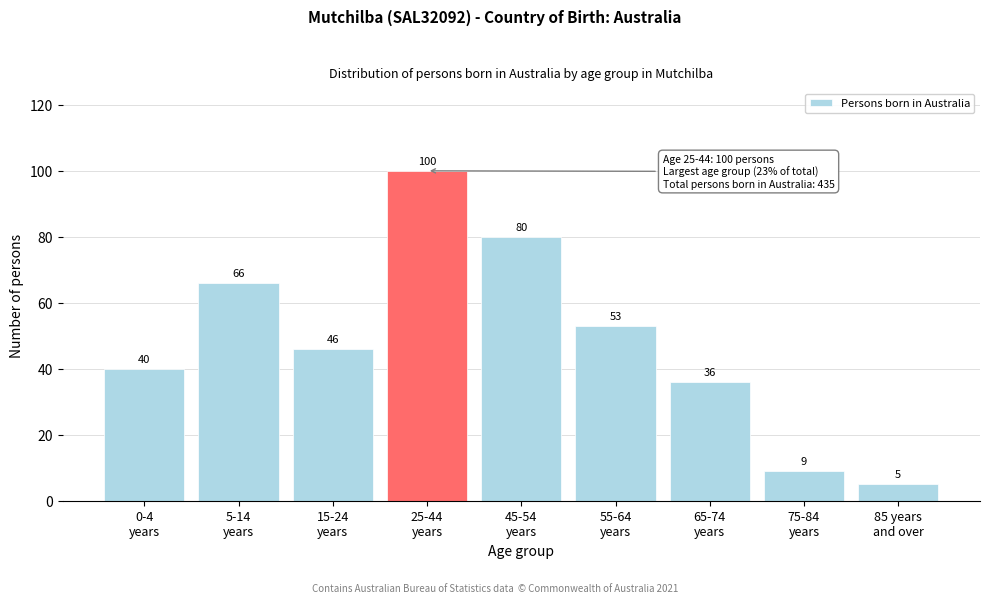

Reading left to right, extract all data points from this chart.

40	66	46	100	80	53	36	9	5